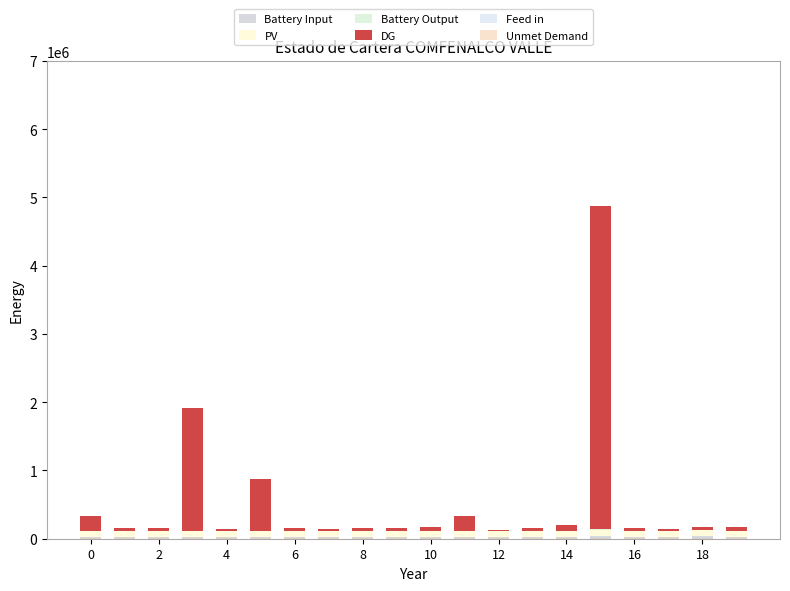

What is the difference between the maximum and minimum values in the Battery Input series?

20000.0